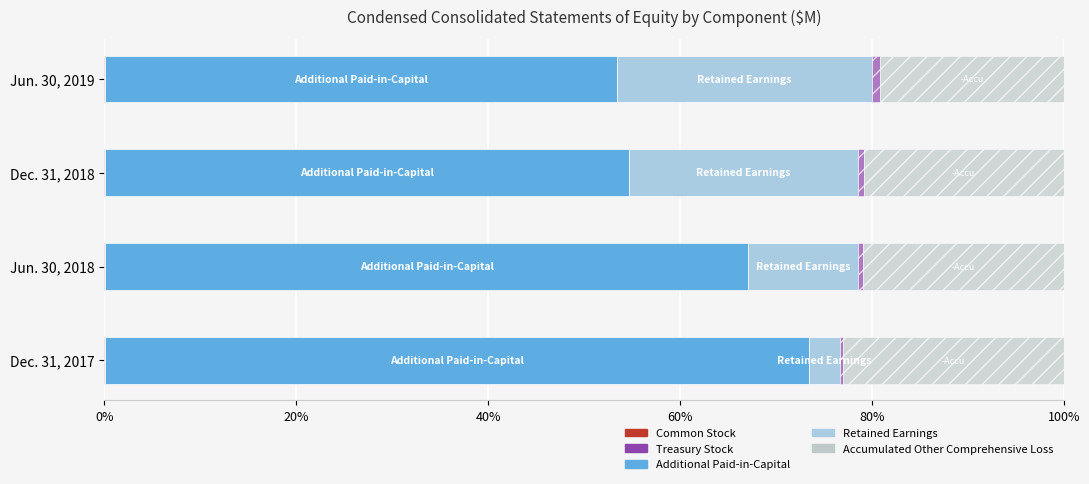

What is the smallest value displayed?

0.1